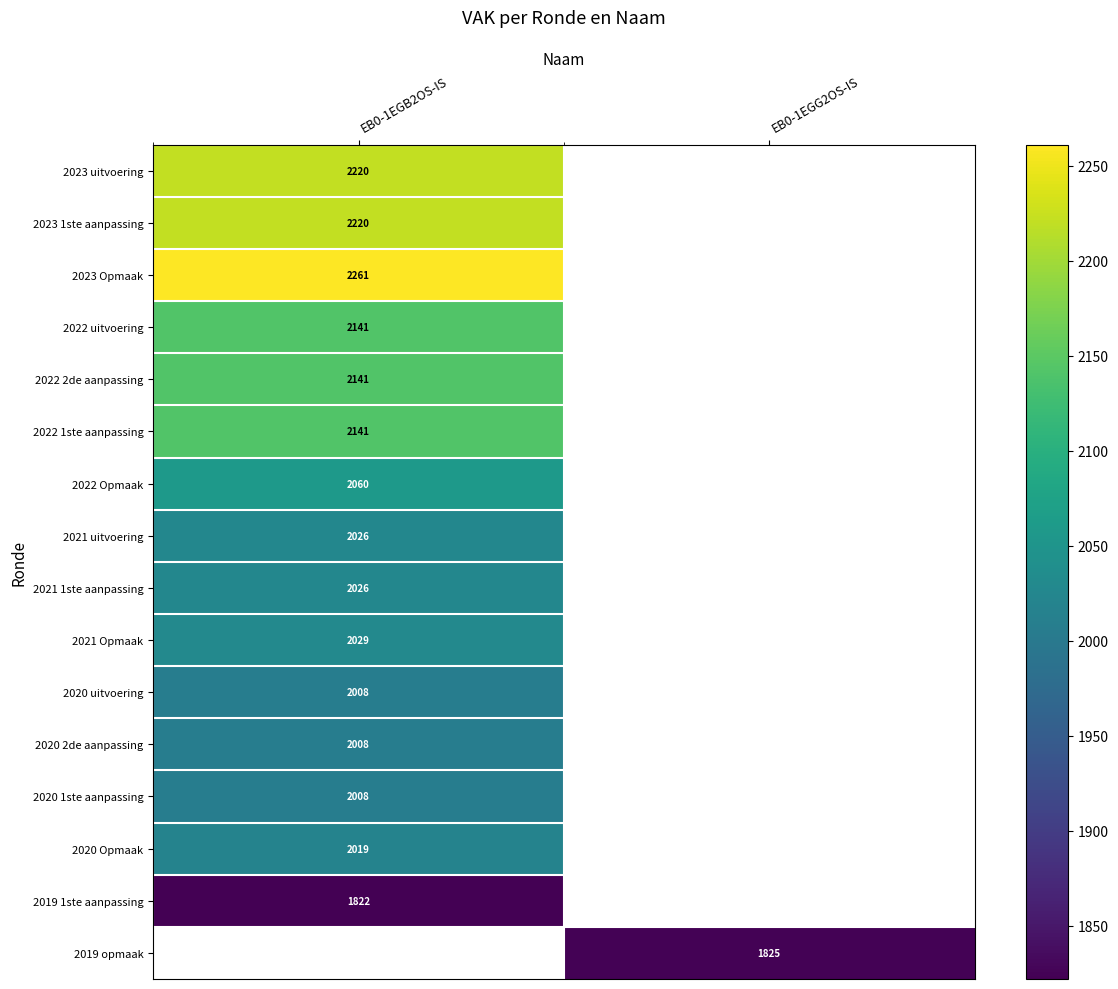

Is the value of 2022 uitvoering at EB0-1EGB2OS-IS greater than the value of 2020 2de aanpassing at EB0-1EGB2OS-IS?

Yes